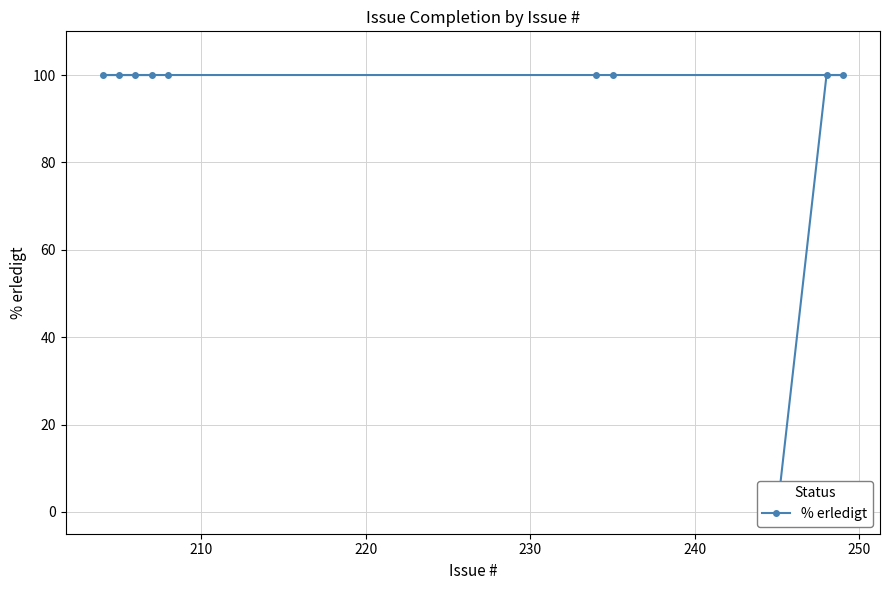

How many lines are shown in the chart?

1